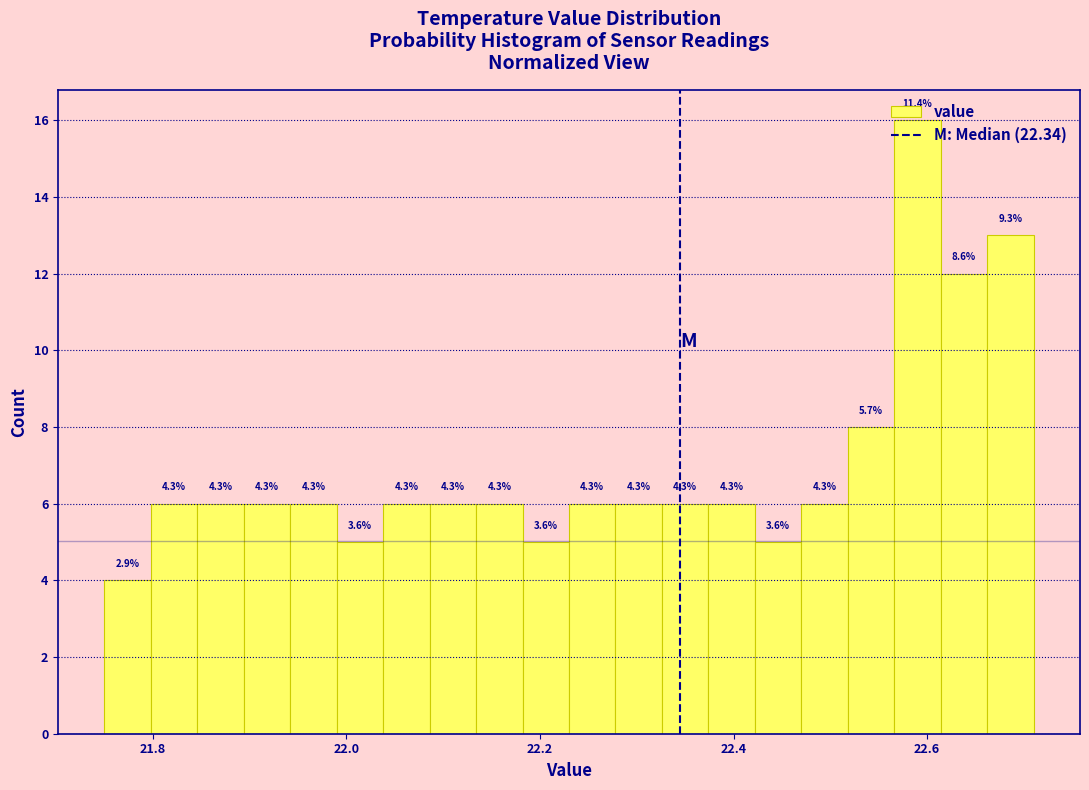

Read against the x-axis, roughly where is the centre of the tallest bar?

22.60